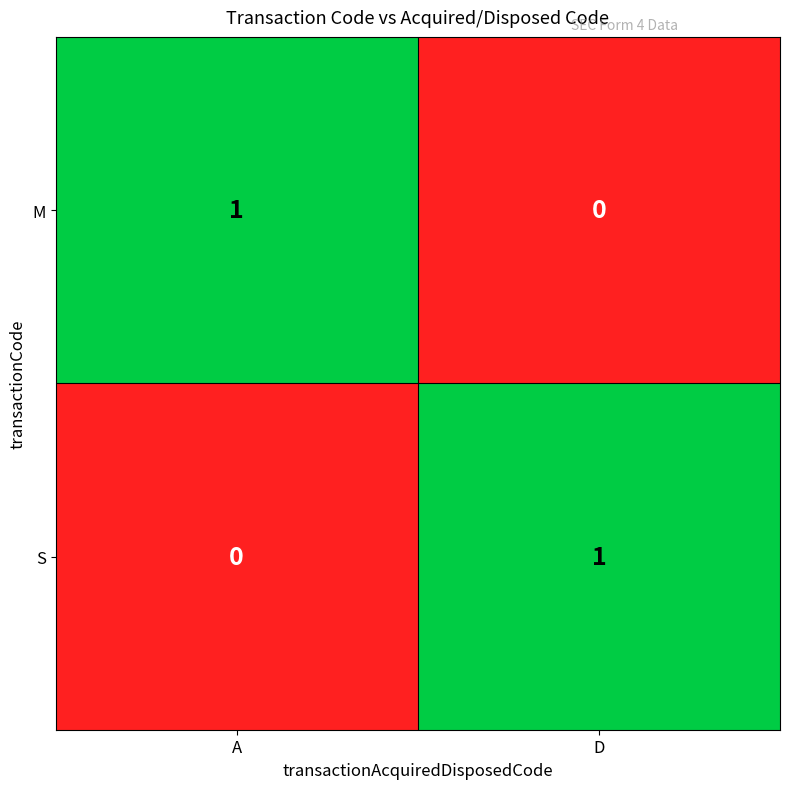

The S series shows 0 at A. True or false?

True